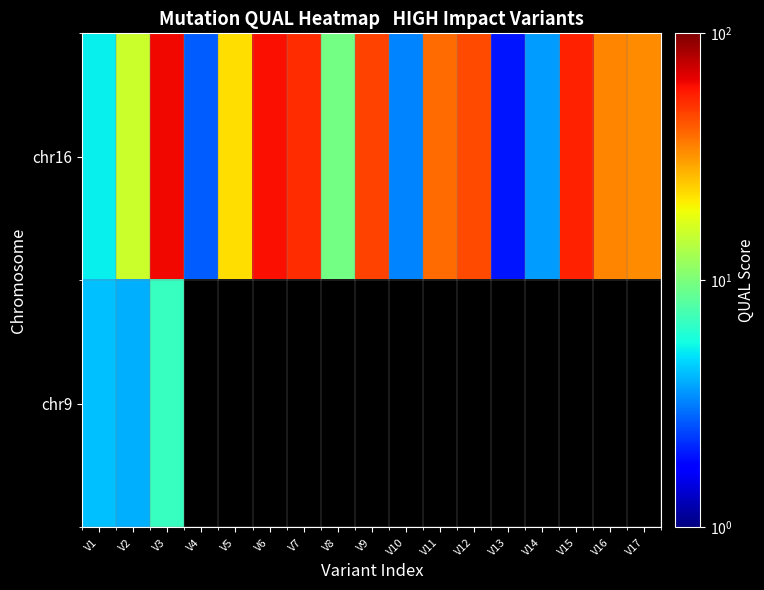

What is the highest value of the chr16 series?

63.2